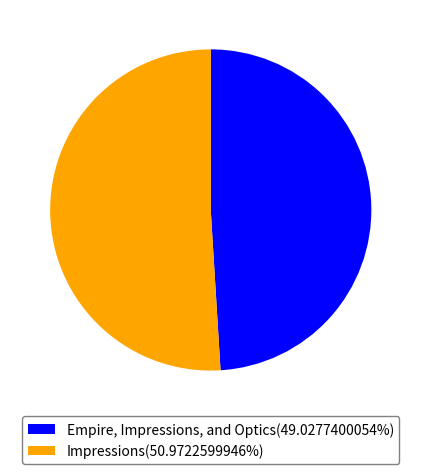

Which slice is the largest?

Impressions